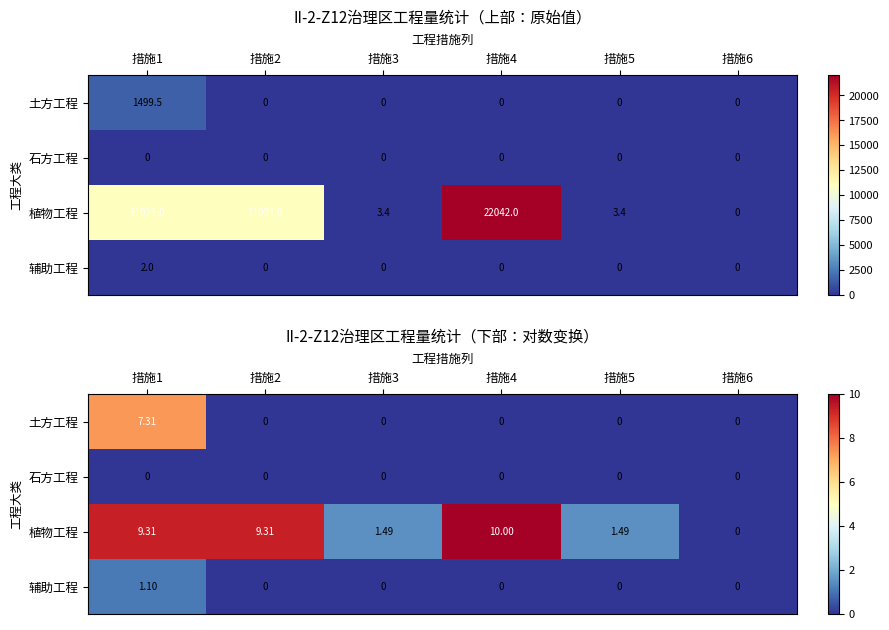

At which label is 石方工程 closest to 0?

措施1